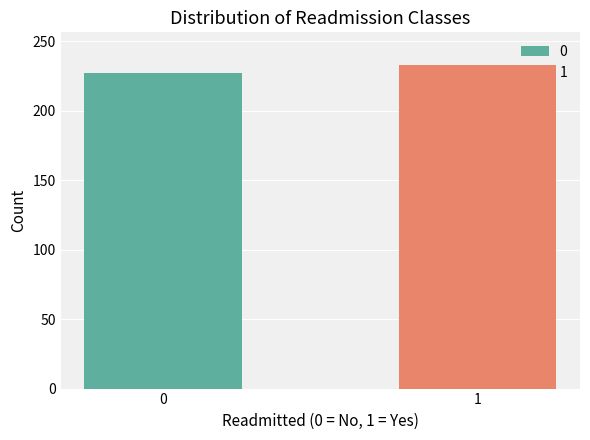

Are the bars horizontal?

No